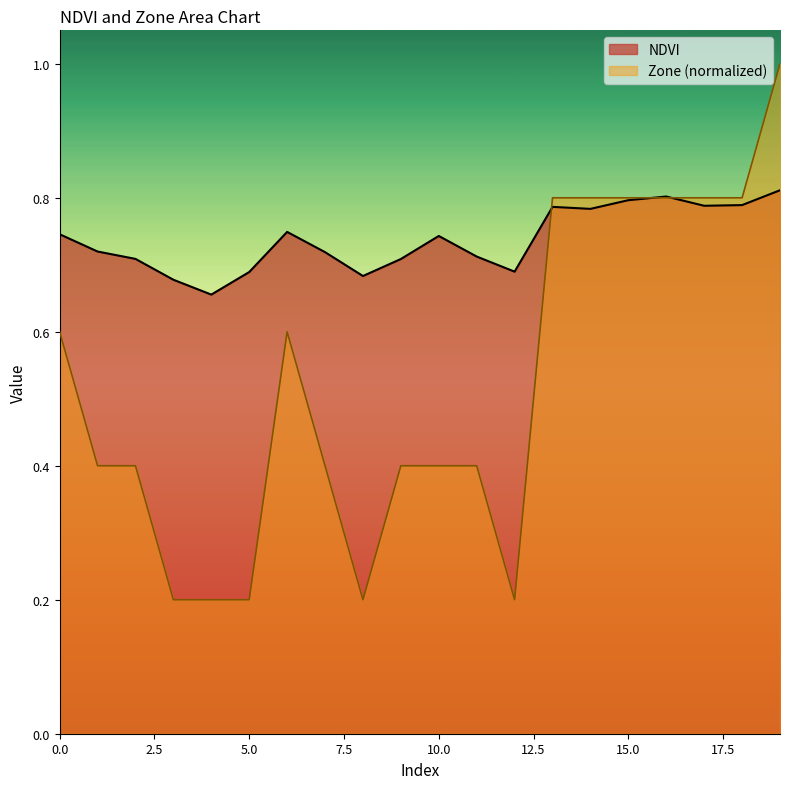

What is the value of the Zone point at the 12th from the left?

0.4